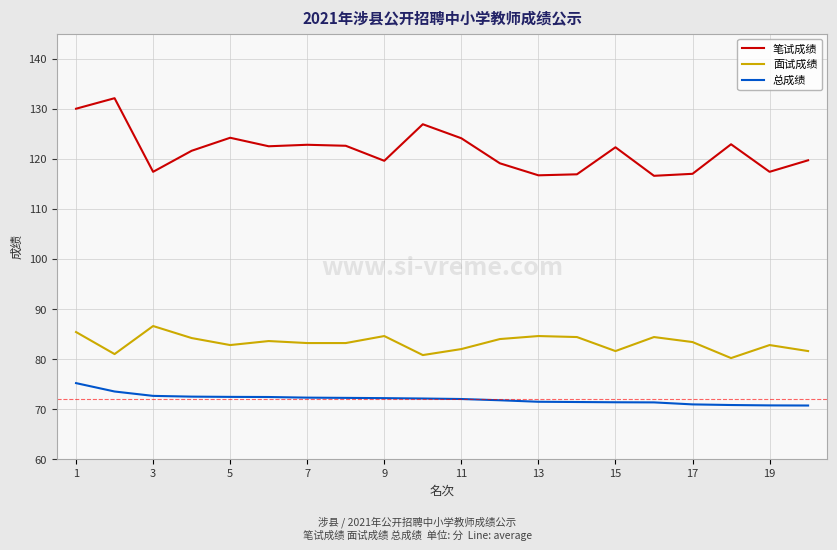

What is the highest value of the 面试成绩 series?

86.6